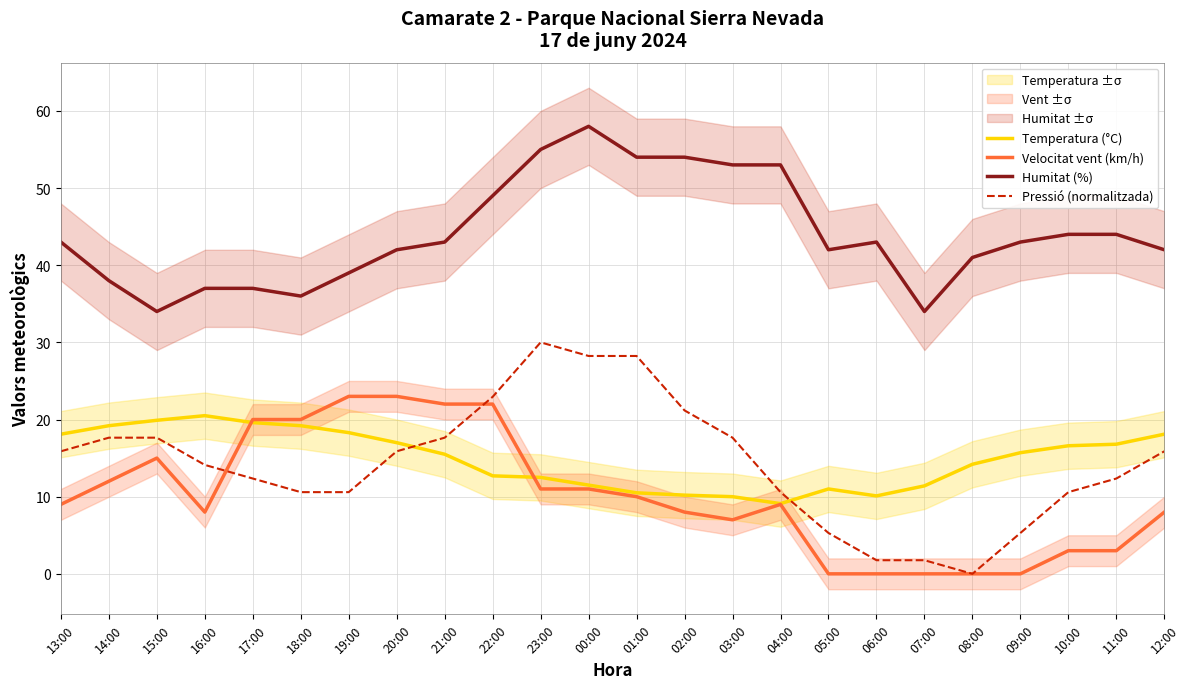

Is it true that Velocitat vent (km/h) equals 20.0 at 17:00?

True